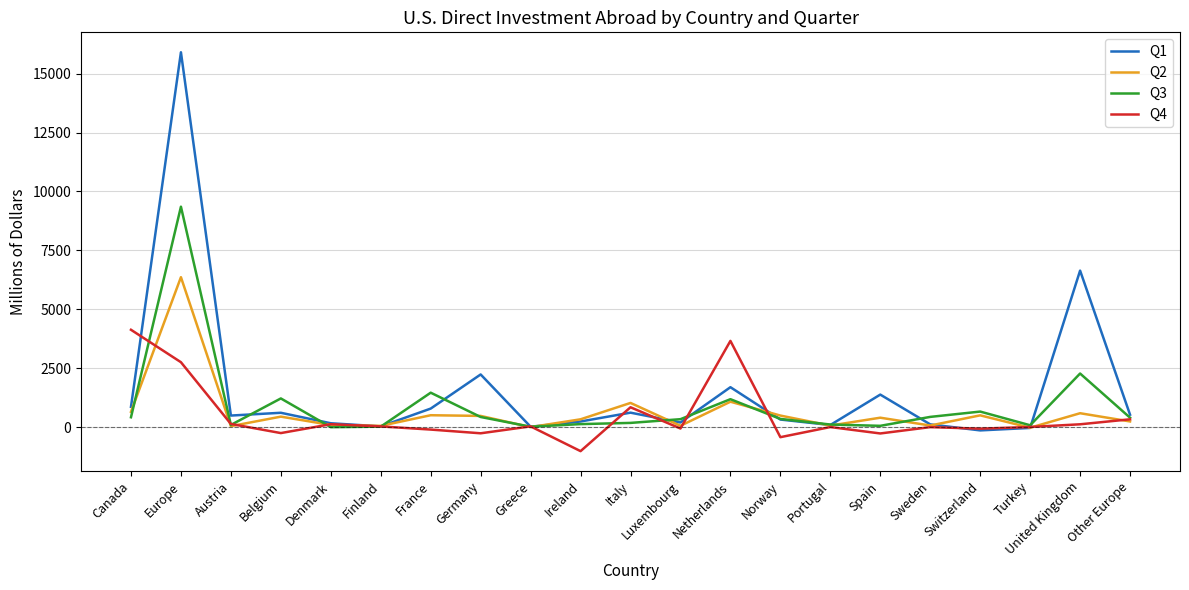

What is the minimum value shown in the chart?

-1024